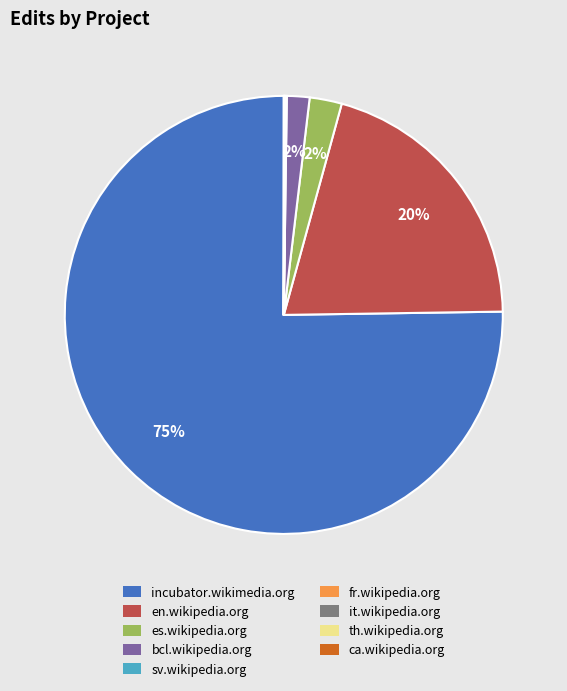

To the nearest percent, what is the average slice percentage?

11%